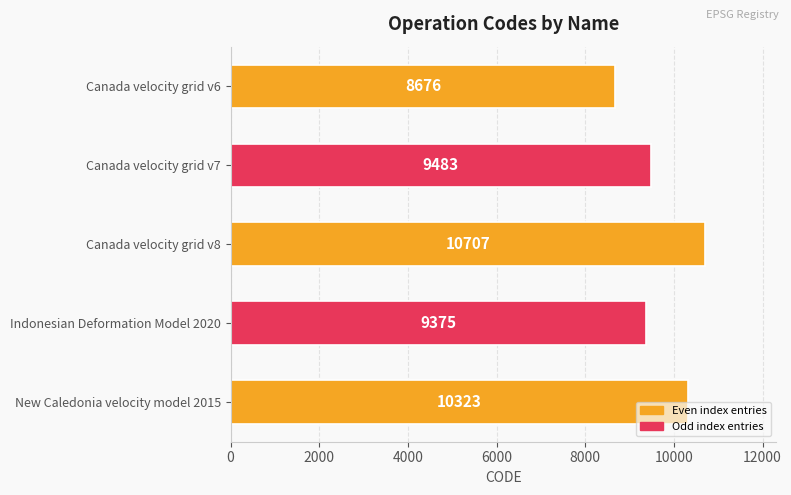

Approximately how many times larger is the value at New Caledonia velocity model 2015 compared to Canada velocity grid v7?

1.1